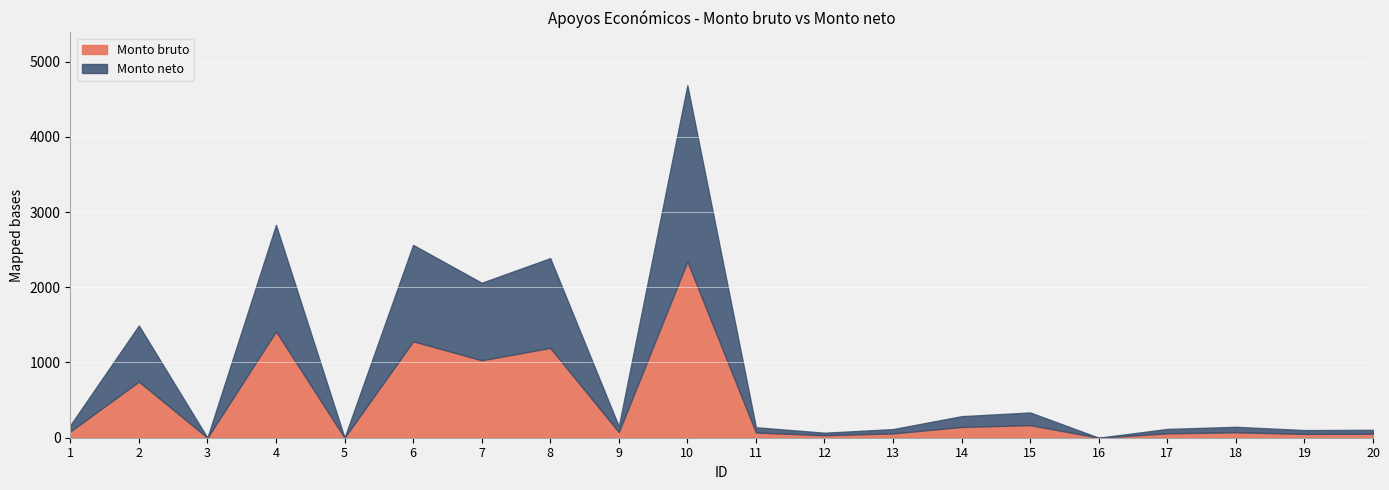

Which series has the largest total across all categories?

Monto bruto